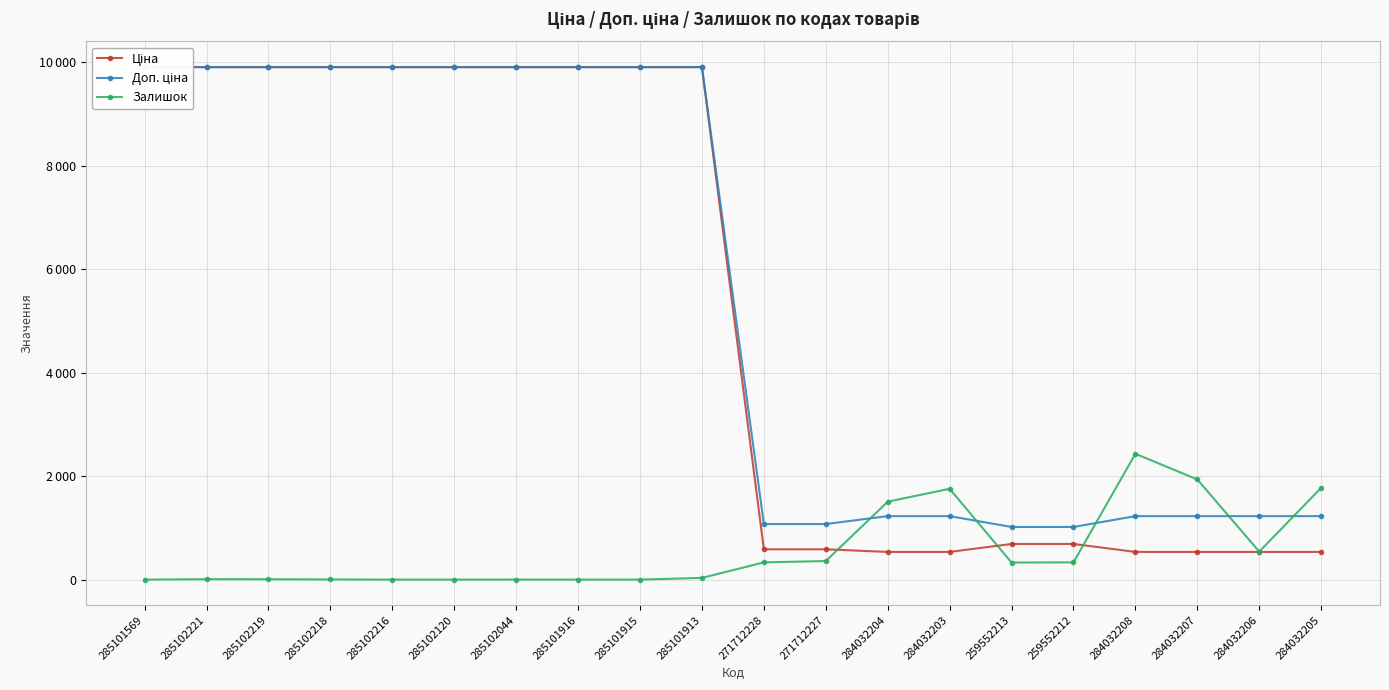

At which category does Залишок reach its first local valley?

259552213